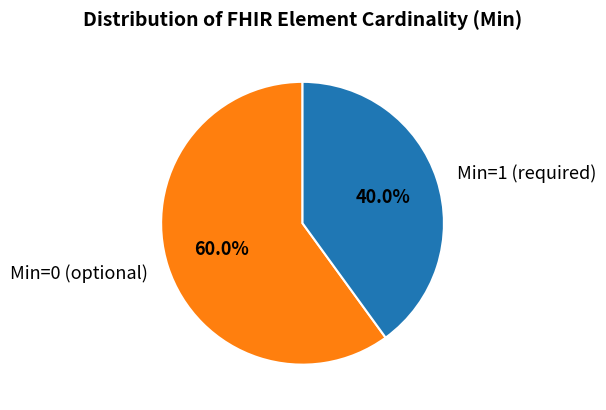

Which slice is the largest?

Min=0 (optional)